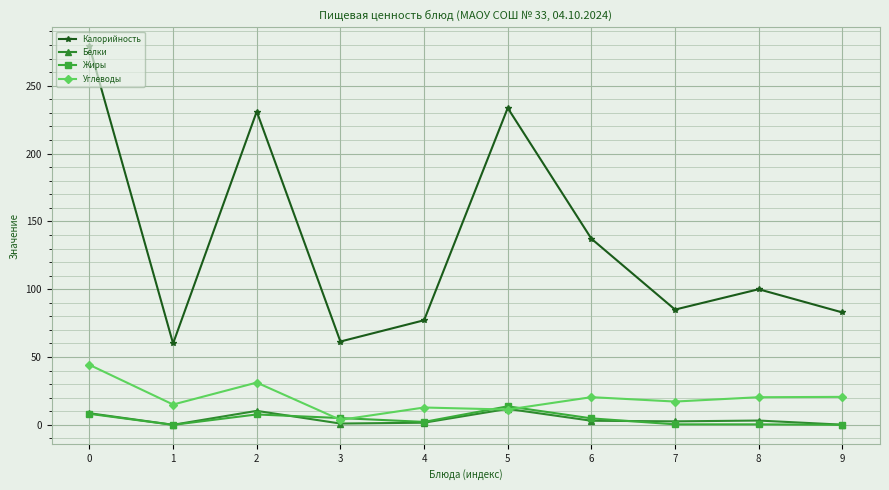

What are all the series names shown in the legend?

Калорийность, Белки, Жиры, Углеводы